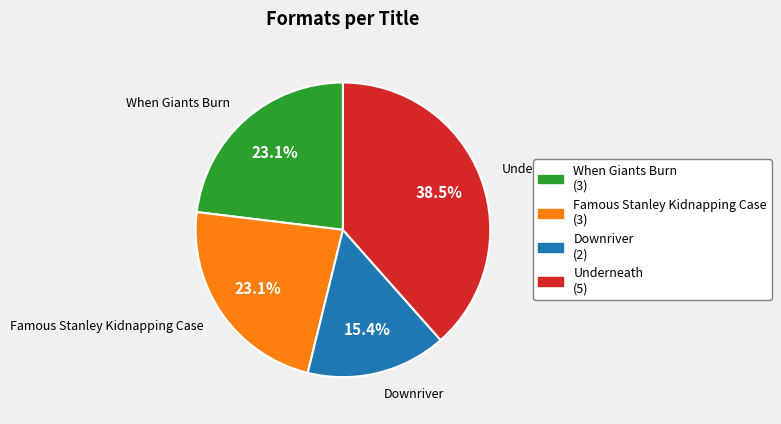

Which slice is the smallest?

Downriver